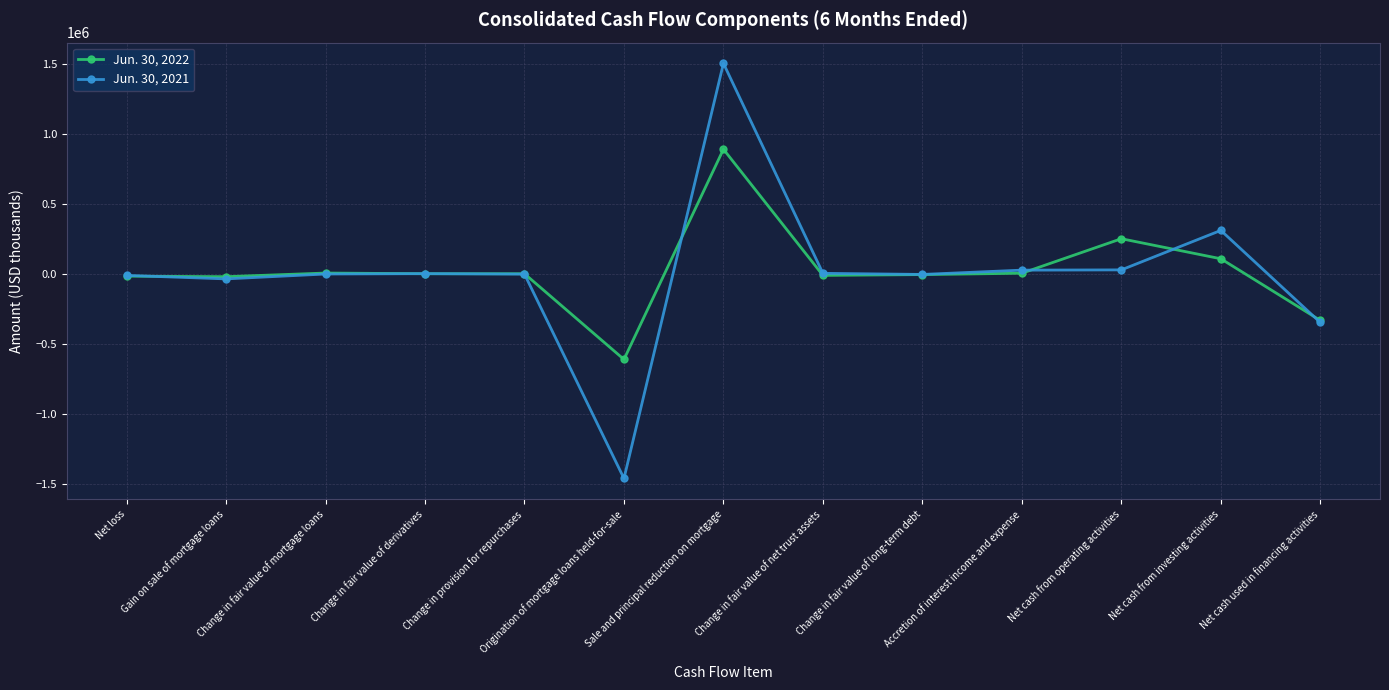

True or false: Jun. 30, 2022 and Jun. 30, 2021 intersect in this chart.

True